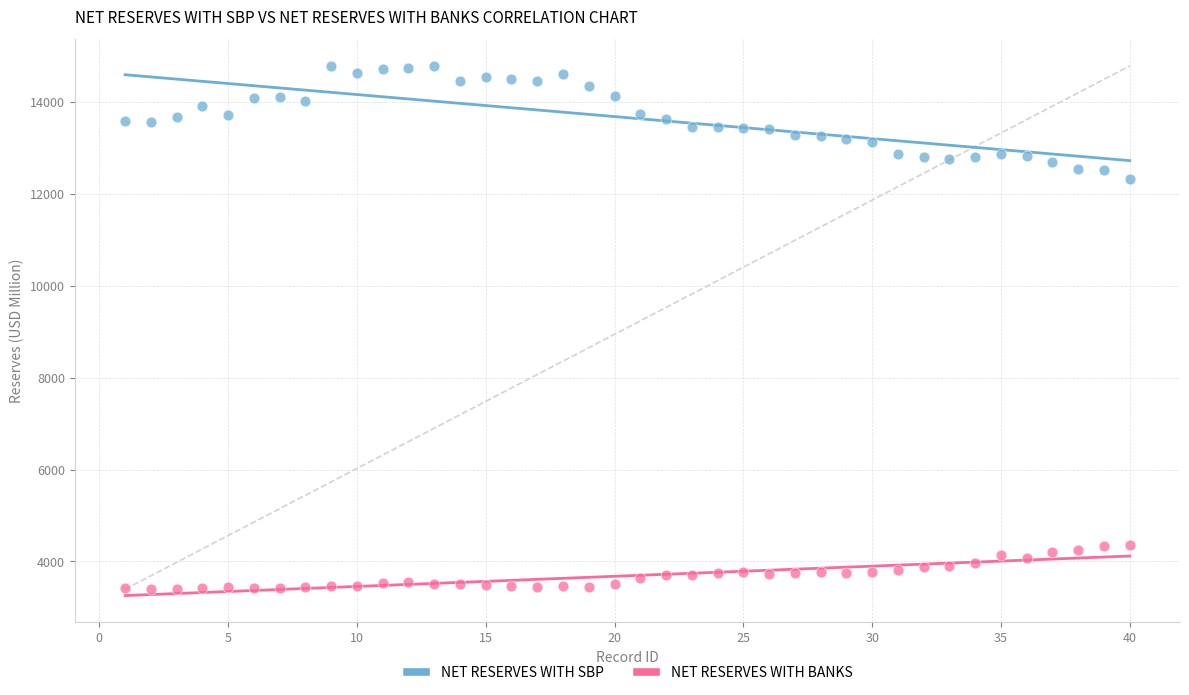

What are all the series names shown in the legend?

NET RESERVES WITH SBP, NET RESERVES WITH BANKS